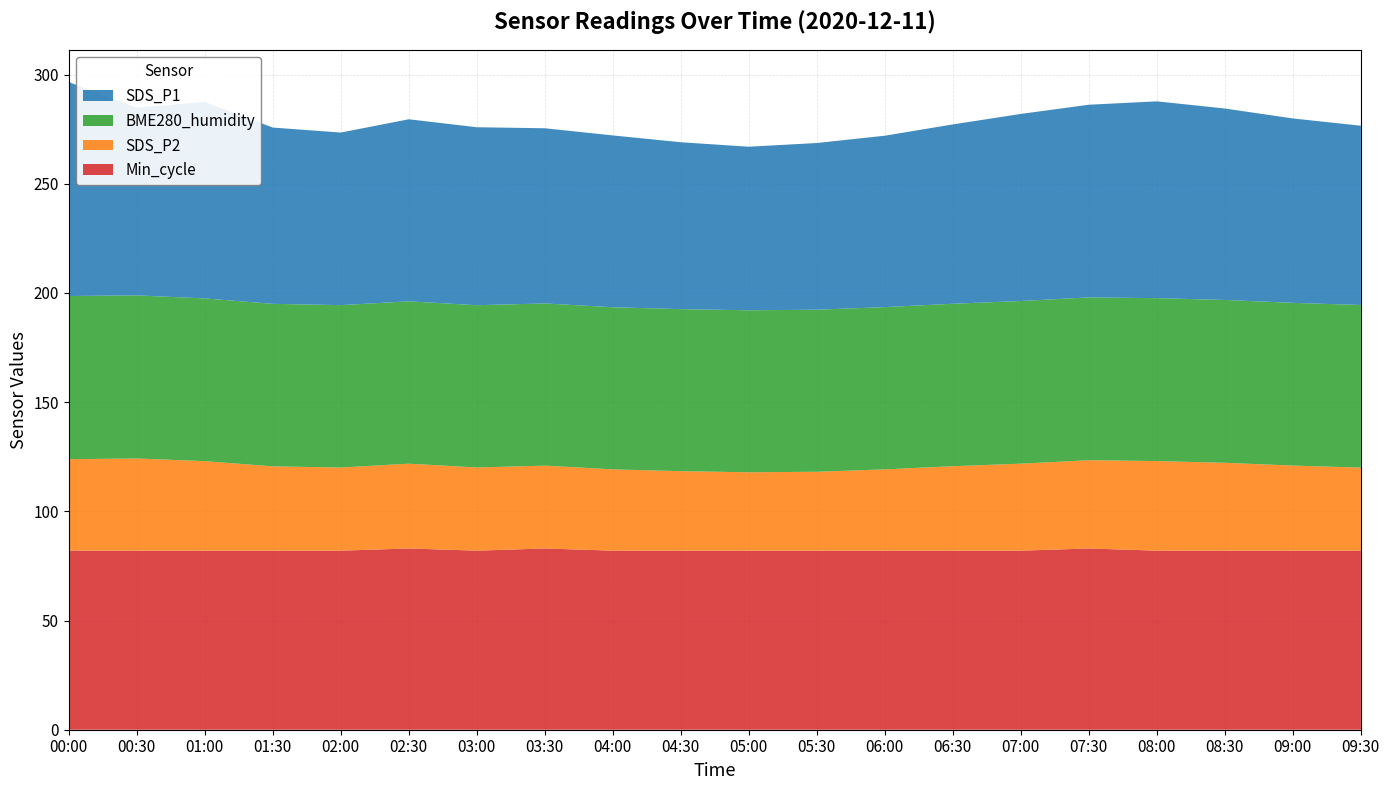

Reading right to left, extract all data points from this chart.

SDS_P1: 09:30=82.1	09:00=84.4	08:30=87.7	08:00=90.1	07:30=88.2	07:00=85.7	06:30=82.1	06:00=78.5	05:30=76.3	05:00=74.9	04:30=76.4	04:00=78.7	03:30=80.2	03:00=81.5	02:30=83.4	02:00=79.0	01:30=80.7	01:00=90.0	00:30=86.0	00:00=98.0
SDS_P2: 09:30=38.0	09:00=39.0	08:30=40.2	08:00=41.0	07:30=40.4	07:00=39.8	06:30=38.7	06:00=37.2	05:30=36.1	05:00=35.9	04:30=36.4	04:00=37.2	03:30=37.9	03:00=38.1	02:30=38.8	02:00=38.1	01:30=38.6	01:00=41.0	00:30=42.2	00:00=41.9
BME280_humidity: 09:30=74.5	09:00=74.5	08:30=74.6	08:00=74.6	07:30=74.5	07:00=74.5	06:30=74.4	06:00=74.3	05:30=74.2	05:00=74.2	04:30=74.2	04:00=74.2	03:30=74.3	03:00=74.3	02:30=74.3	02:00=74.4	01:30=74.4	01:00=74.5	00:30=74.7	00:00=74.7
Min_cycle: 09:30=82.0	09:00=82.0	08:30=82.0	08:00=82.0	07:30=83.0	07:00=82.0	06:30=82.0	06:00=82.0	05:30=82.0	05:00=82.0	04:30=82.0	04:00=82.0	03:30=83.0	03:00=82.0	02:30=83.0	02:00=82.0	01:30=82.0	01:00=82.0	00:30=82.0	00:00=82.0